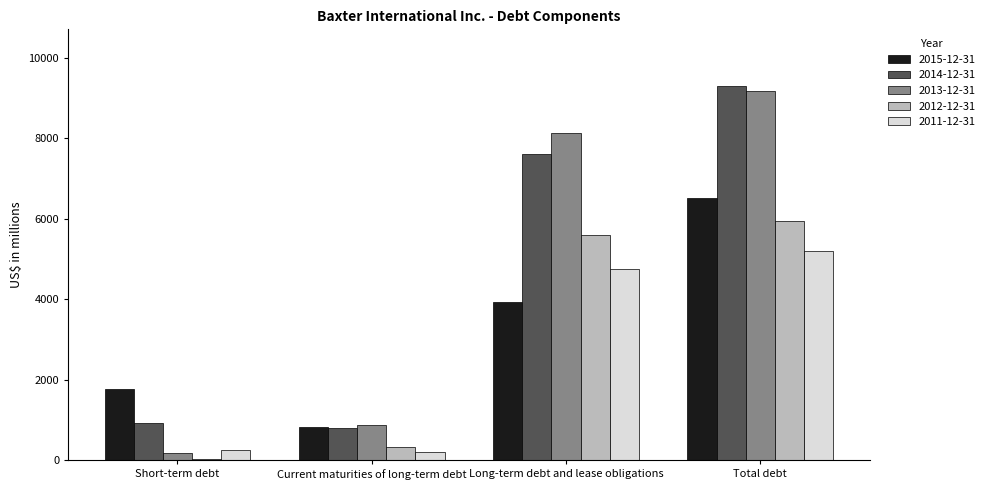

At which category is the sum across all series the highest?

Total debt